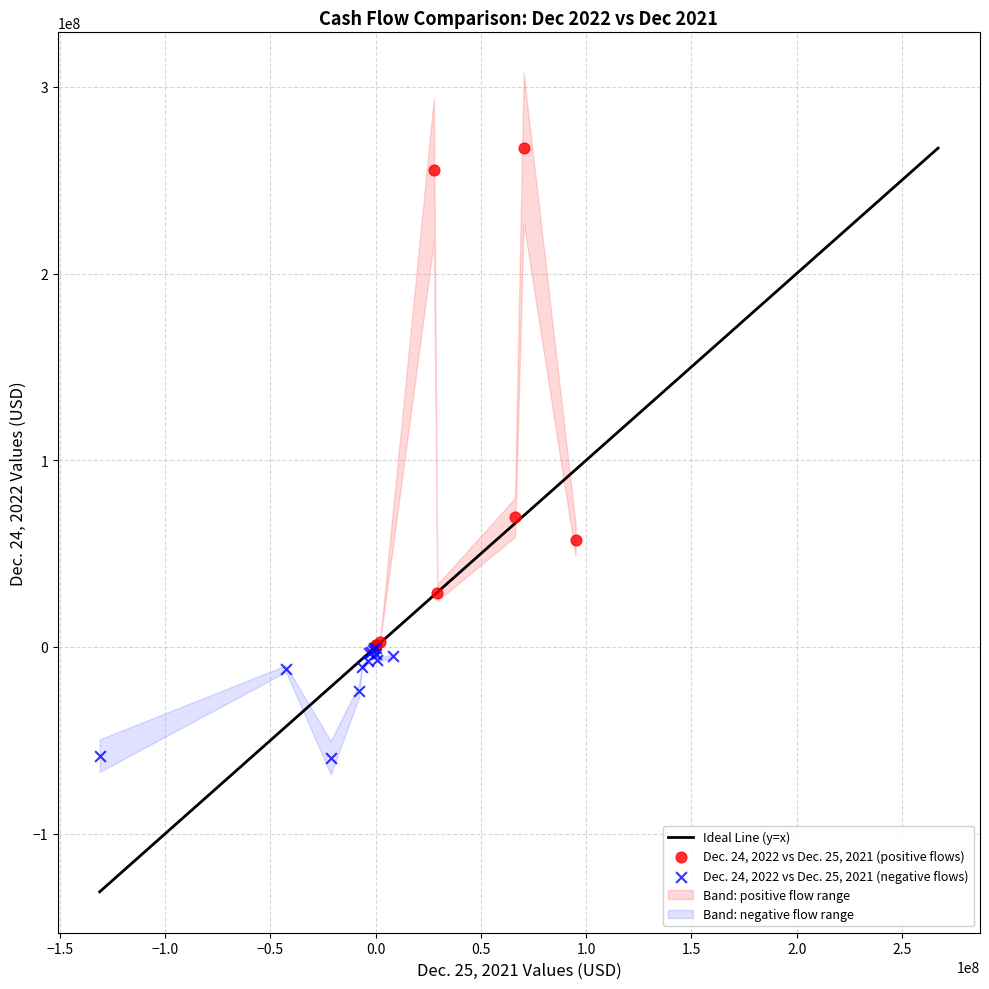

Which series reaches the maximum Y coordinate?

Dec. 24, 2022 vs Dec. 25, 2021 (positive flows)